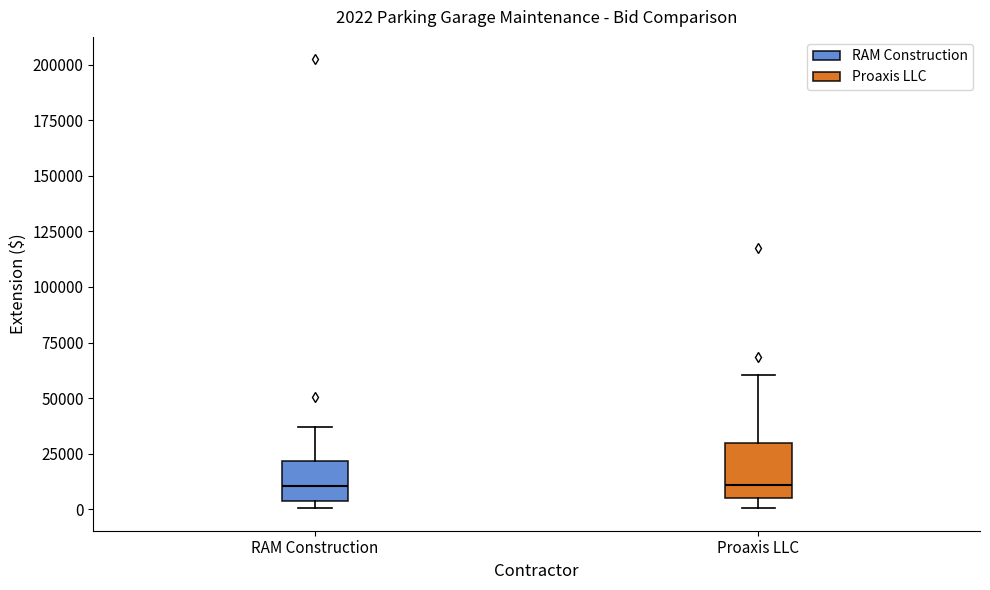

Which box is the tallest, from its lower edge to its upper edge?

Proaxis LLC